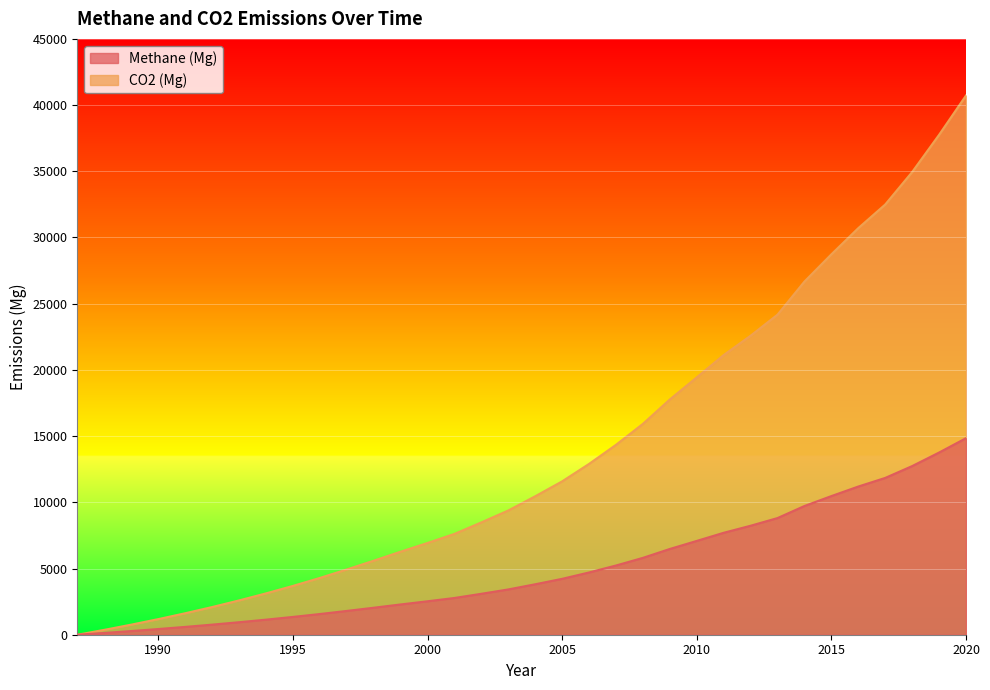

True or false: CO2 (Mg) has a value of 3122 at 1994.

True